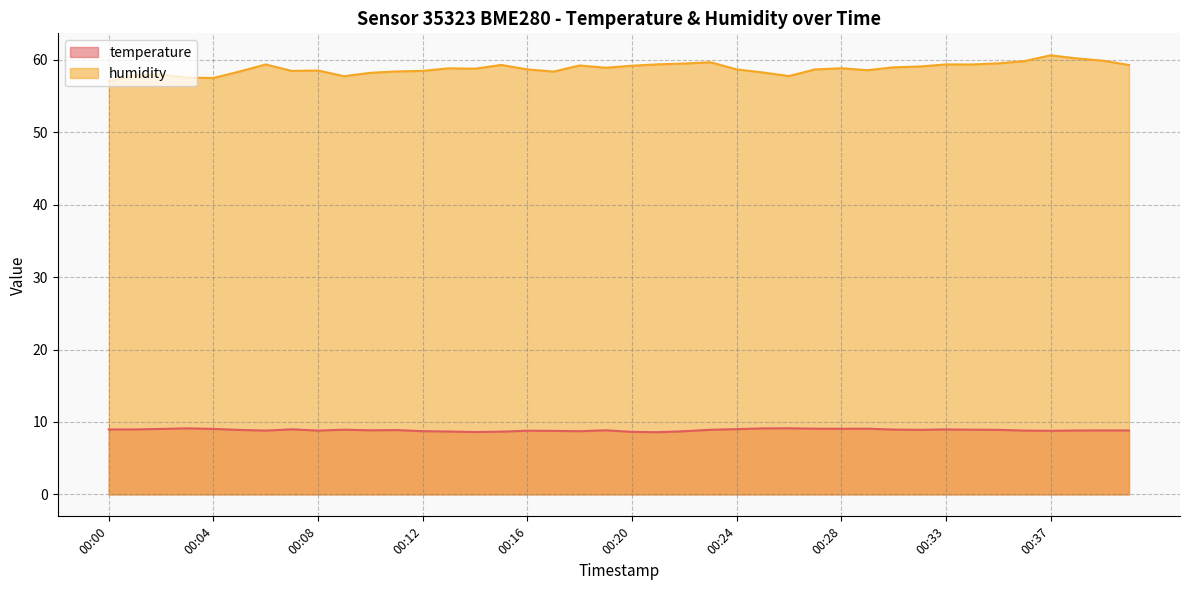

Where does the humidity series first go above 58?

00:05